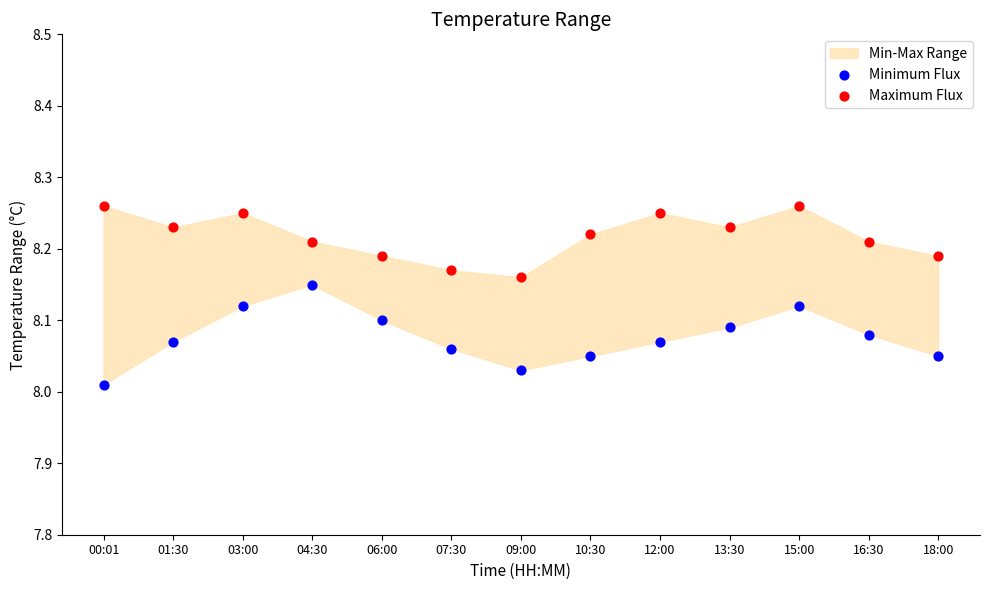

Which series contains the lowest Y value?

Minimum Flux